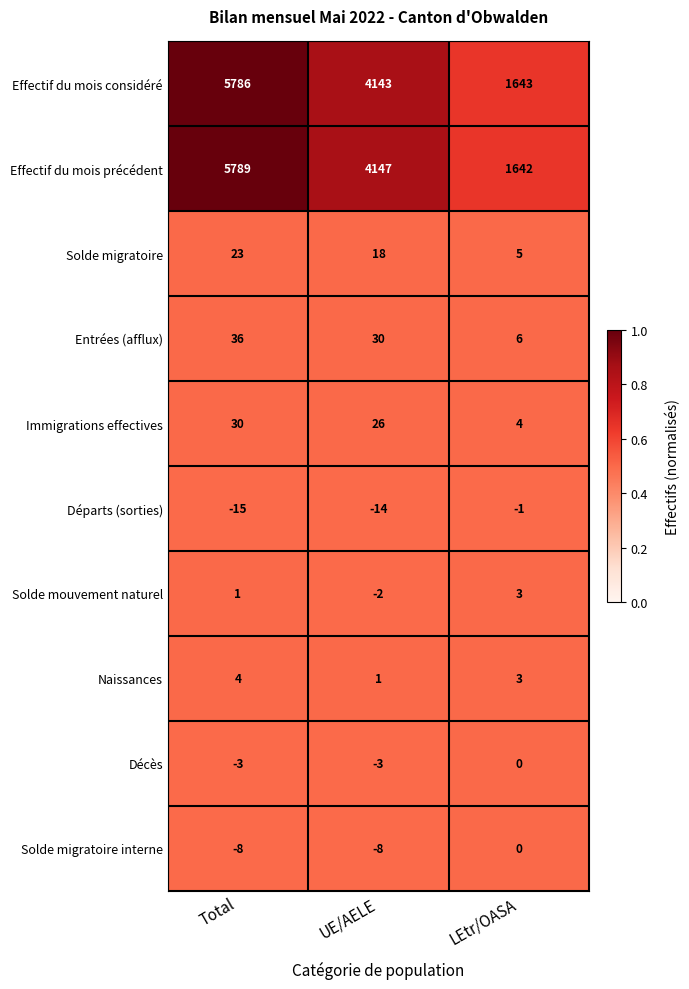

At which label does Effectif du mois précédent reach its minimum?

LEtr/OASA